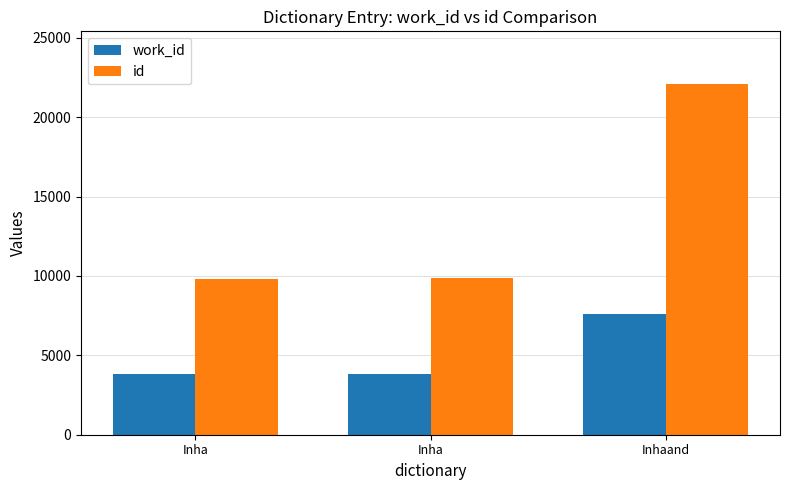

What are all the series names shown in the legend?

work_id, id